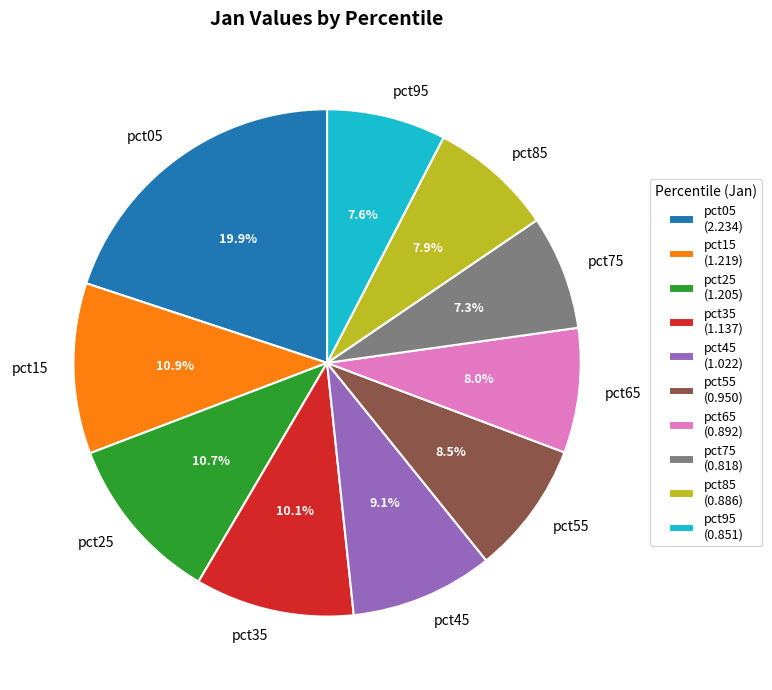

To the nearest percent, what portion does pct05 represent?

20%